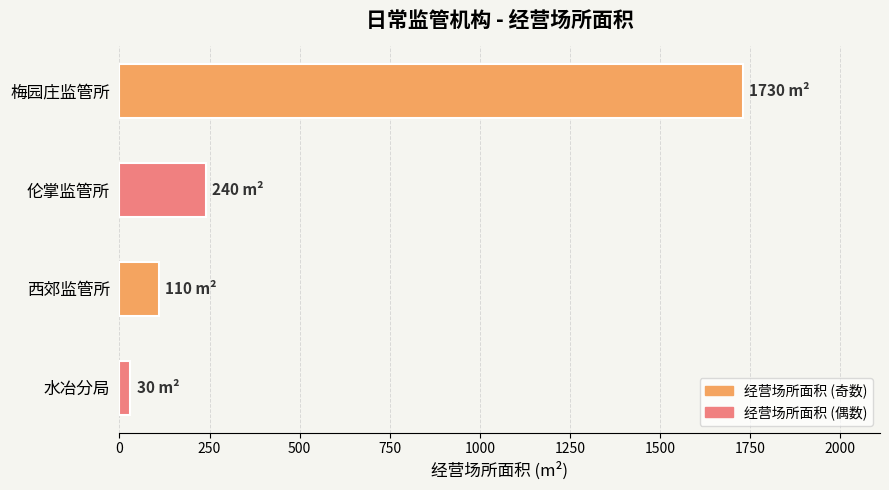

Reading top to bottom, extract all data points from this chart.

1730	240	110	30